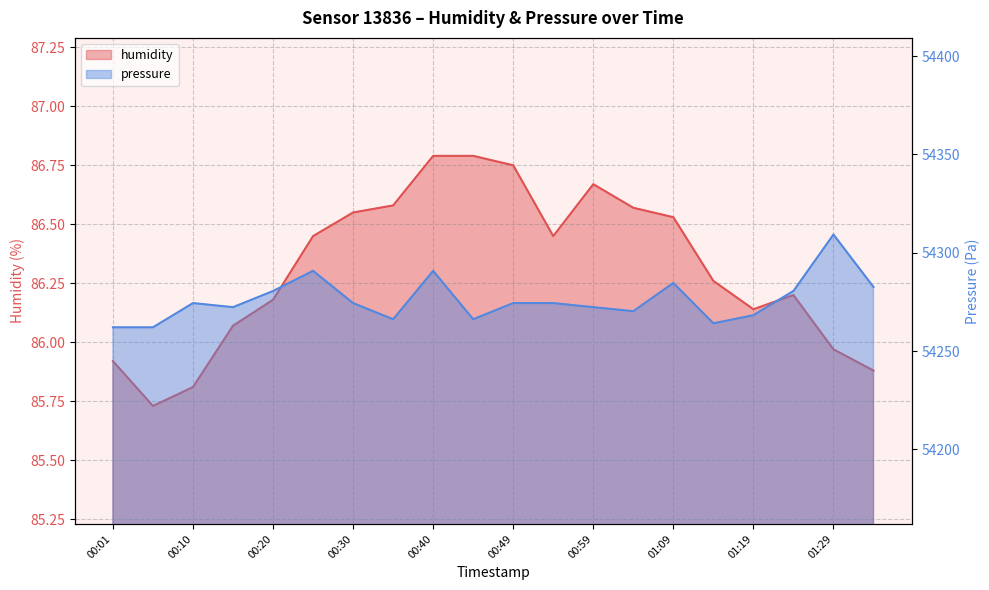

What value does the humidity series have at 01:14?

86.3